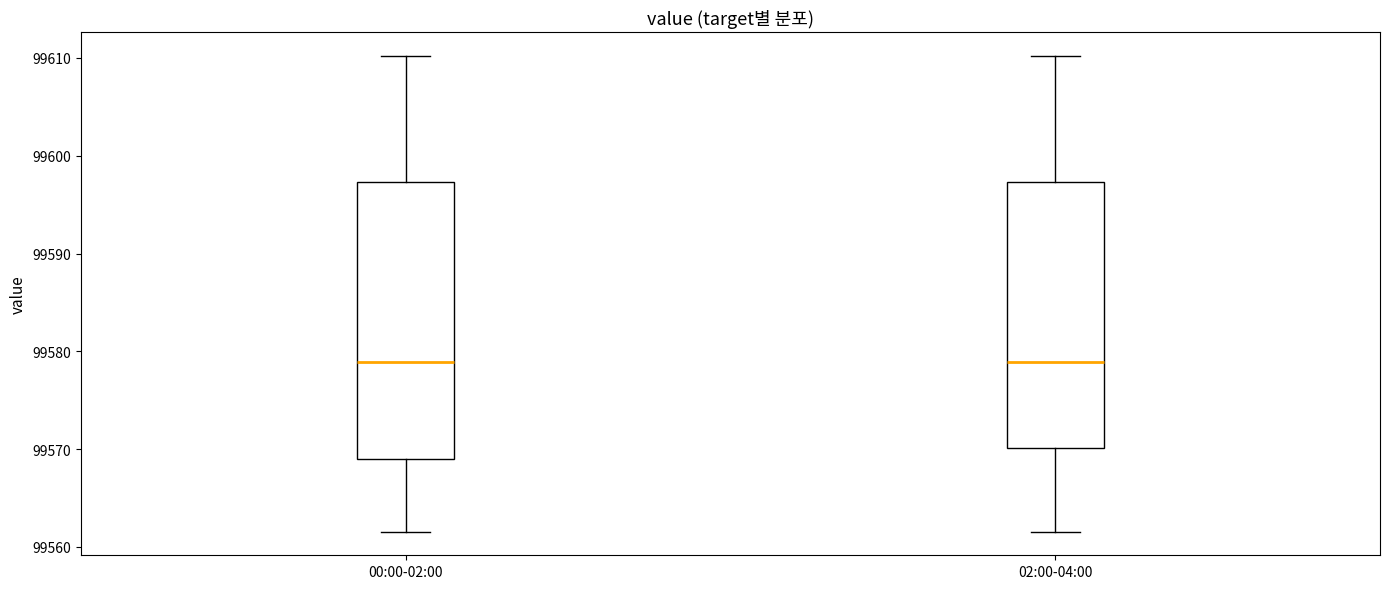

Comparing the boxes themselves (not the whiskers), which one is the tallest?

00:00-02:00